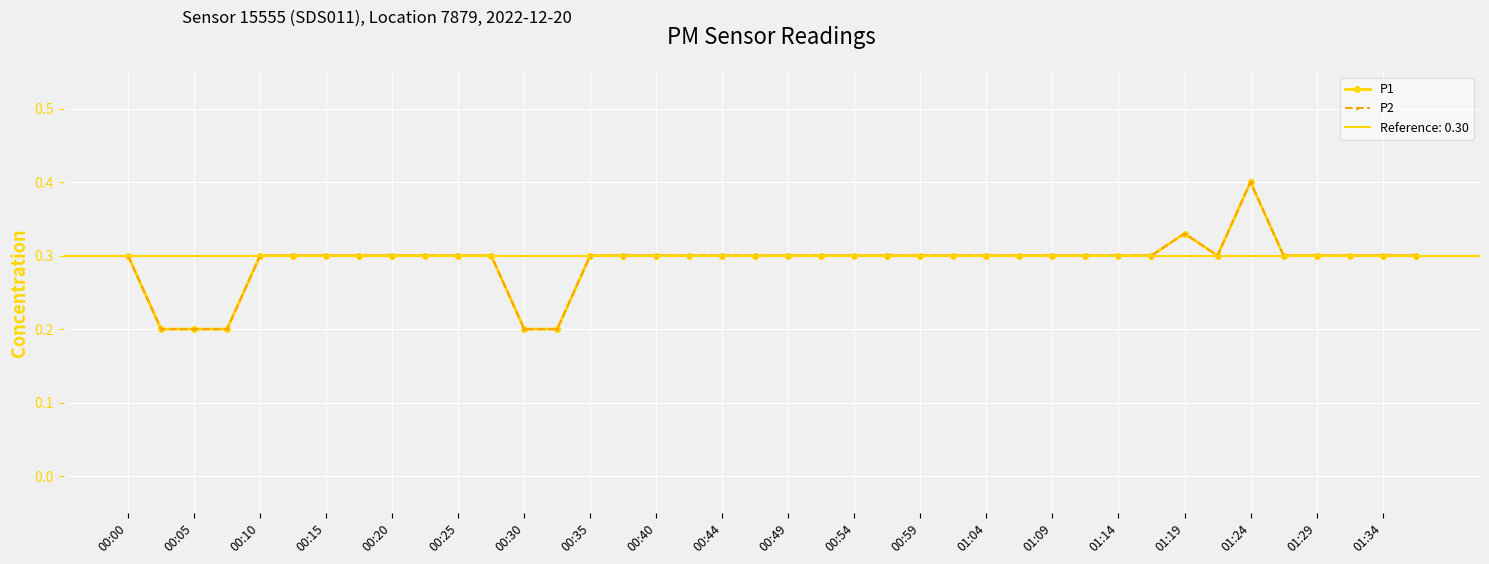

What are all the series names shown in the legend?

P1, P2